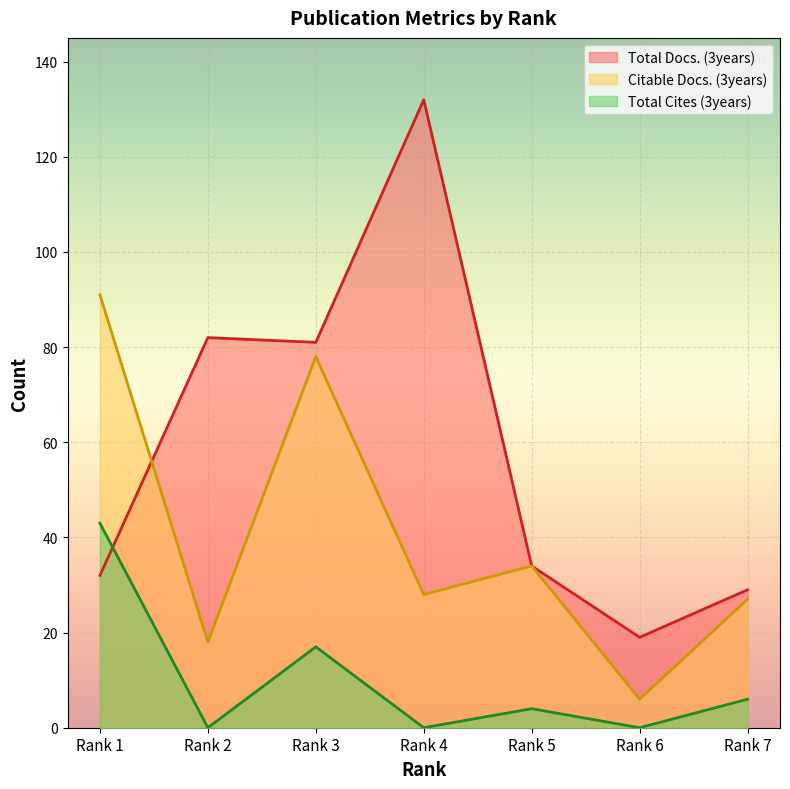

Which series has the largest total across all categories?

Total Docs. (3years)